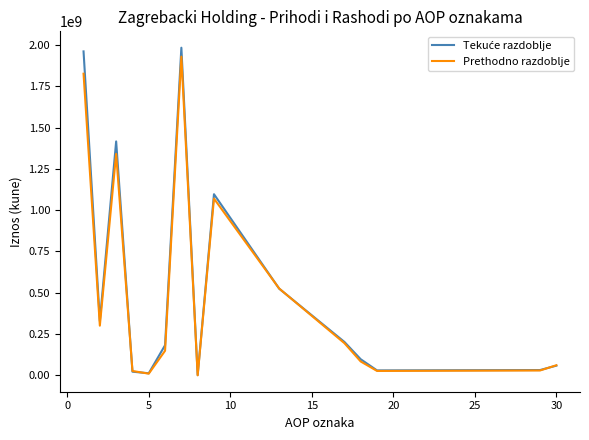

How many lines are shown in the chart?

2